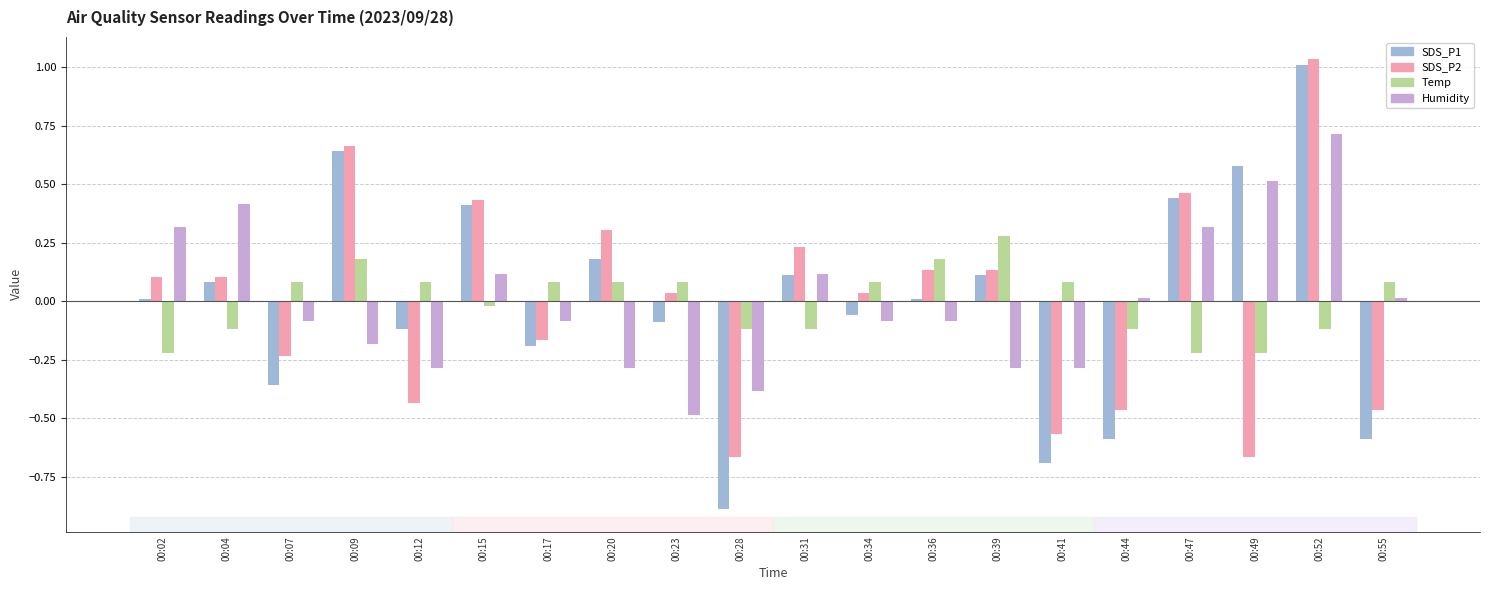

Which category has the lowest value across all series?

00:28